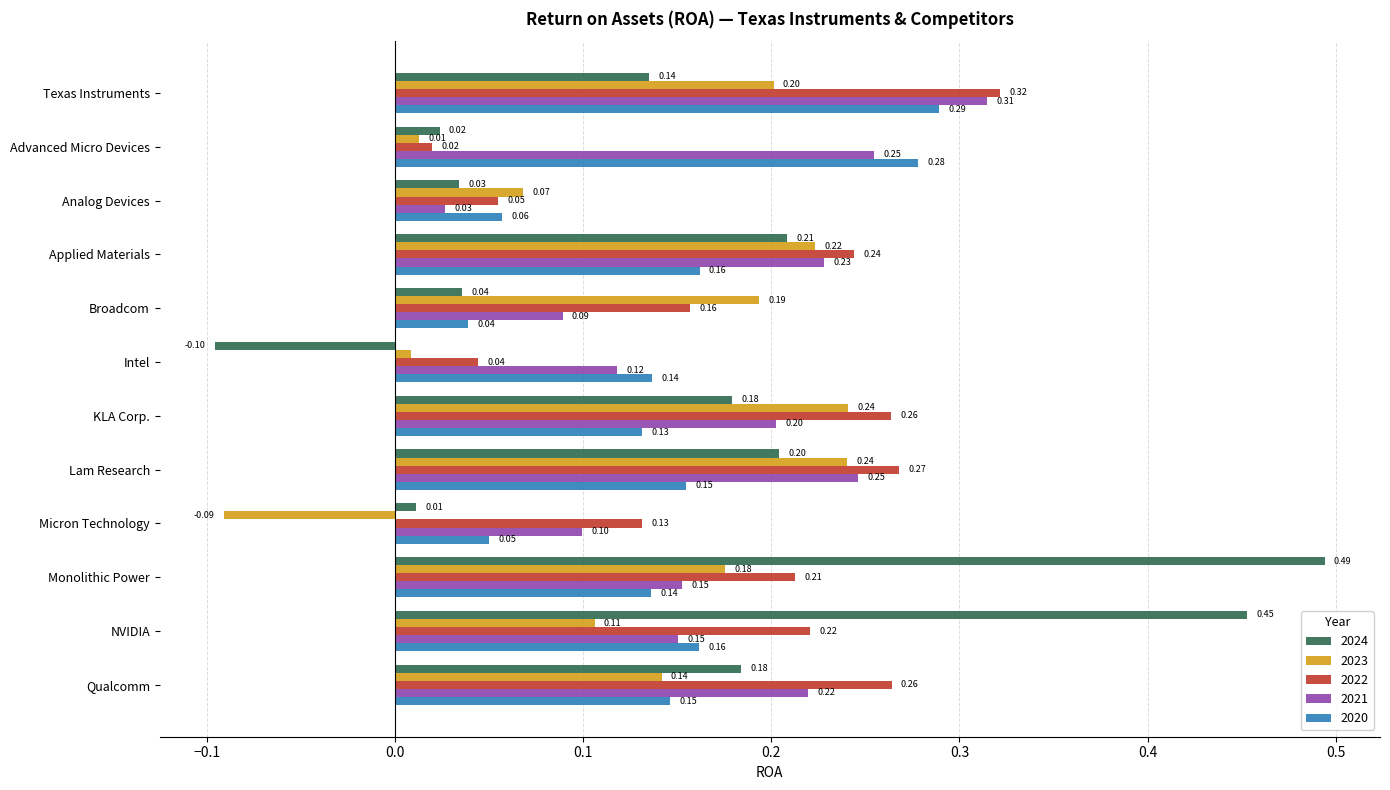

How many negative values does the 2024 series have?

1